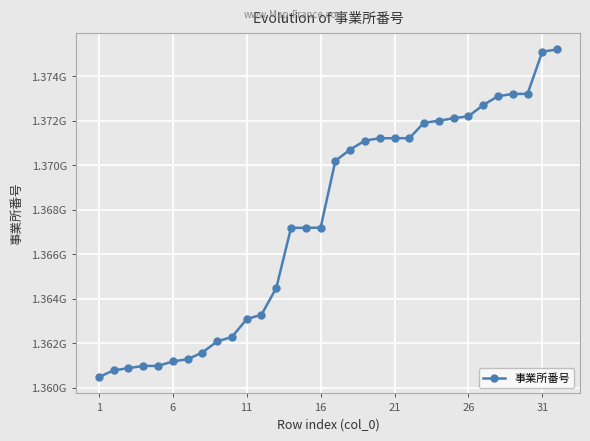

Reading left to right, what are all the values shown in this chart?

1360490492	1360790412	1360890535	1360990020	1360990335	1361190554	1361290354	1361590886	1362091009	1362290510	1363090265	1363290428	1364490092	1367191422	1367192594	1367196439	1370201509	1370705640	1371108638	1371213552	1371215748	1371216415	1371910090	1372001519	1372112613	1372201705	1372702660	1373101805	1373205143	1373207073	1375100763	1375200019